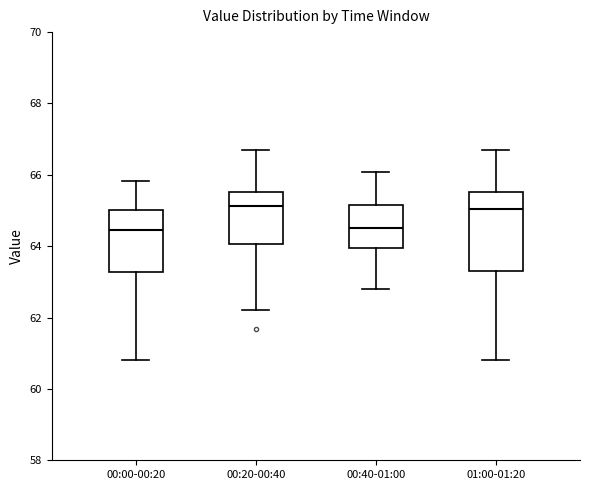

Which box is the tallest, from its lower edge to its upper edge?

01:00-01:20